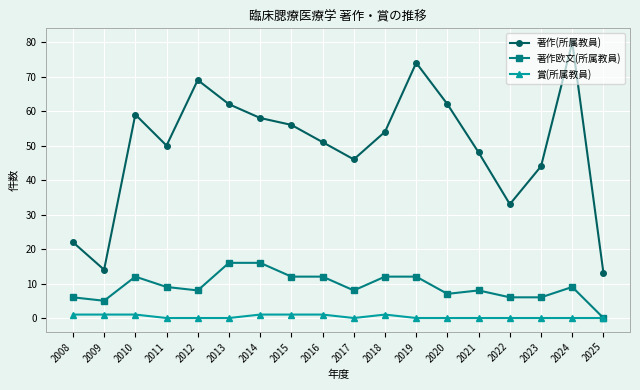

What is the difference between the highest and lowest values at 2014?

57